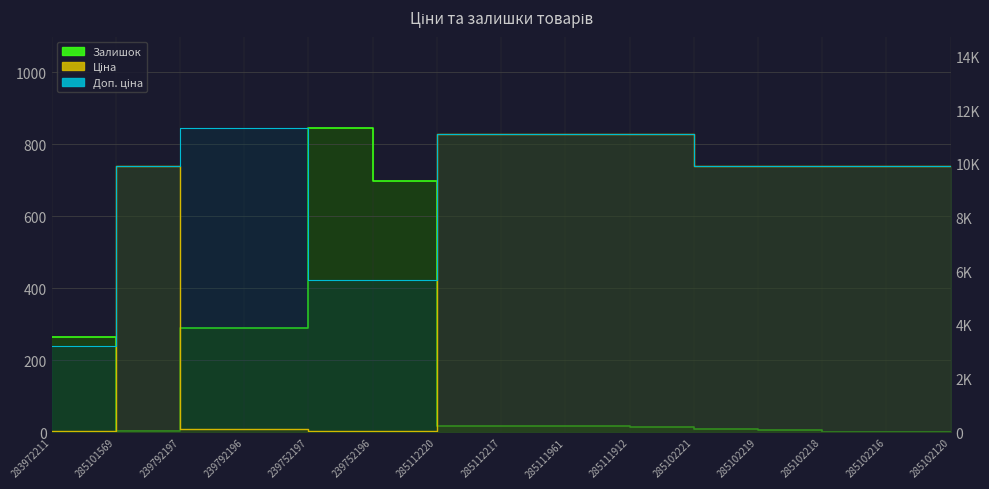

Is it true that Доп. ціна equals 9908.5 at 285101569?

True